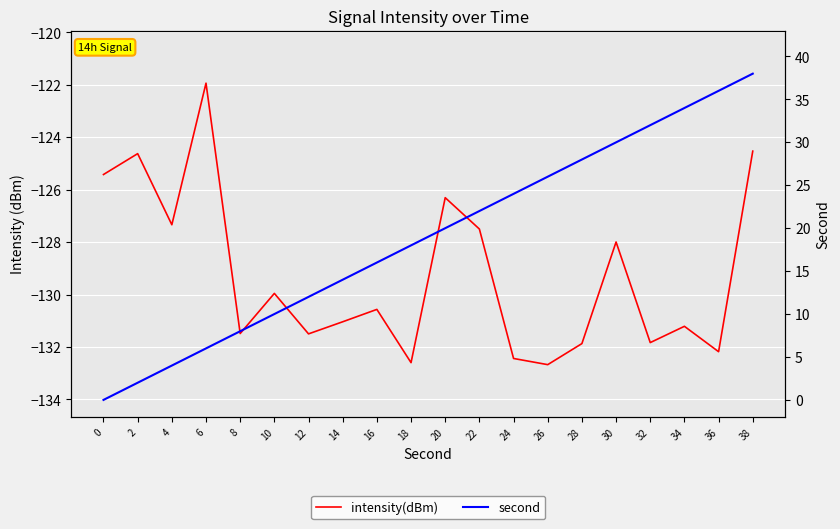

At which category is the sum across all series the highest?

38